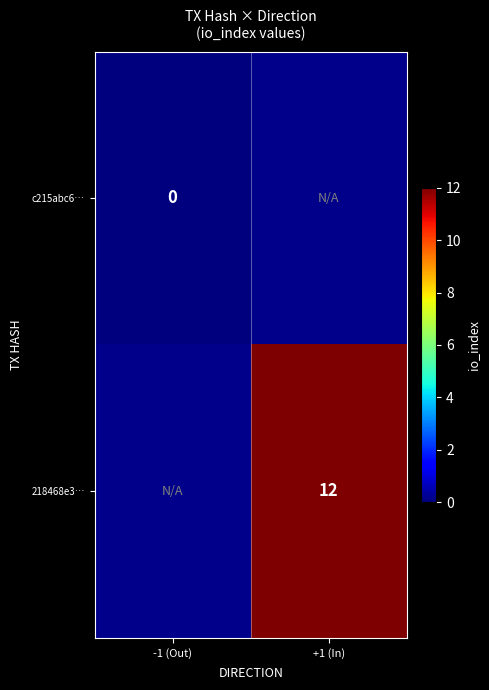

Is the value of c215abc6… at -1 (Out) greater than the value of 218468e3… at +1 (In)?

No